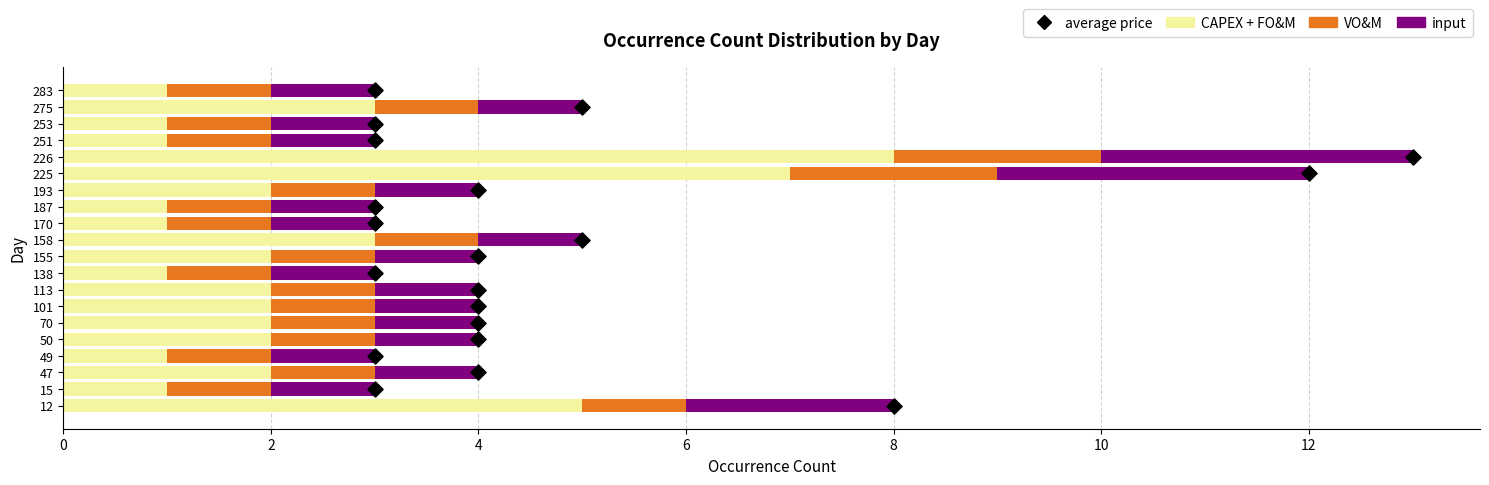

Which series contains the highest Y value?

average price